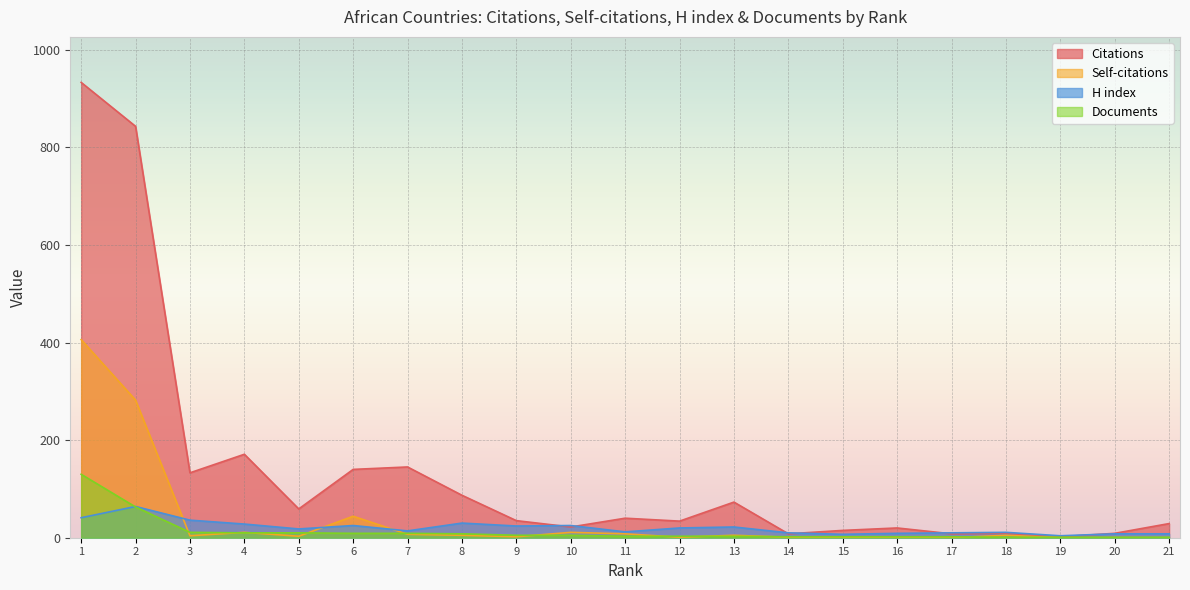

What is the value of the H index point at the 2nd from the left?

64